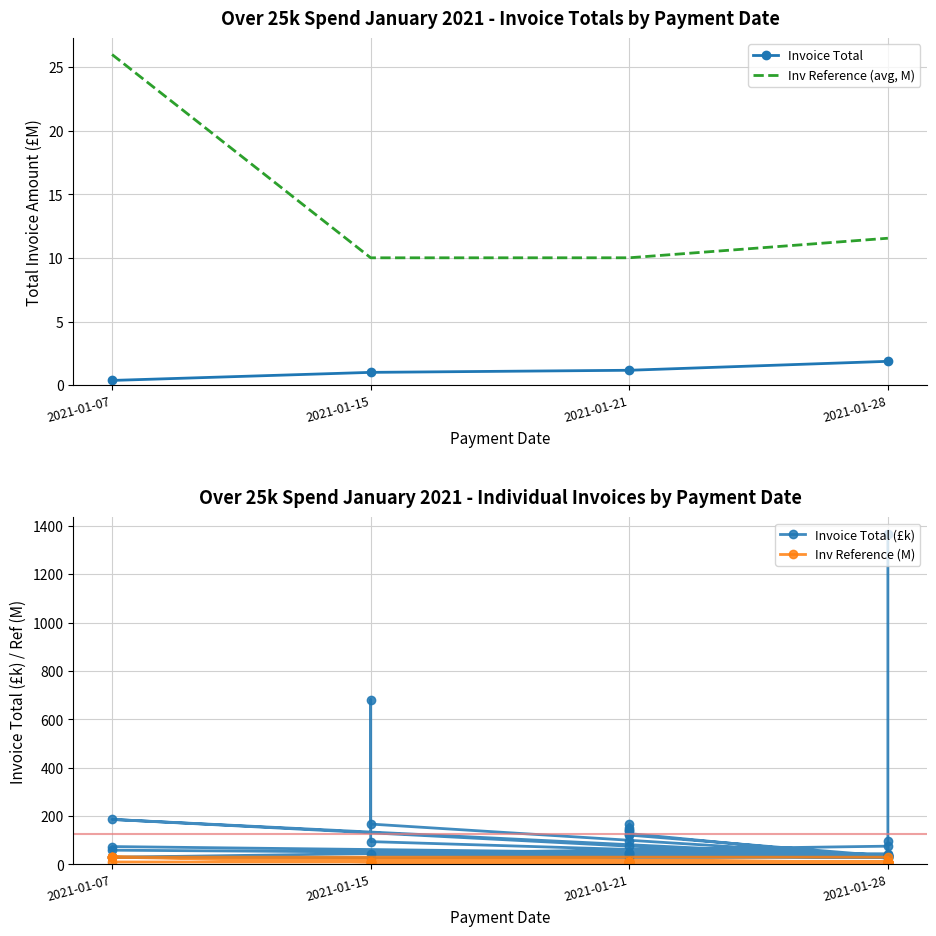

What is the label of the 32nd point from the right?

2021-01-28